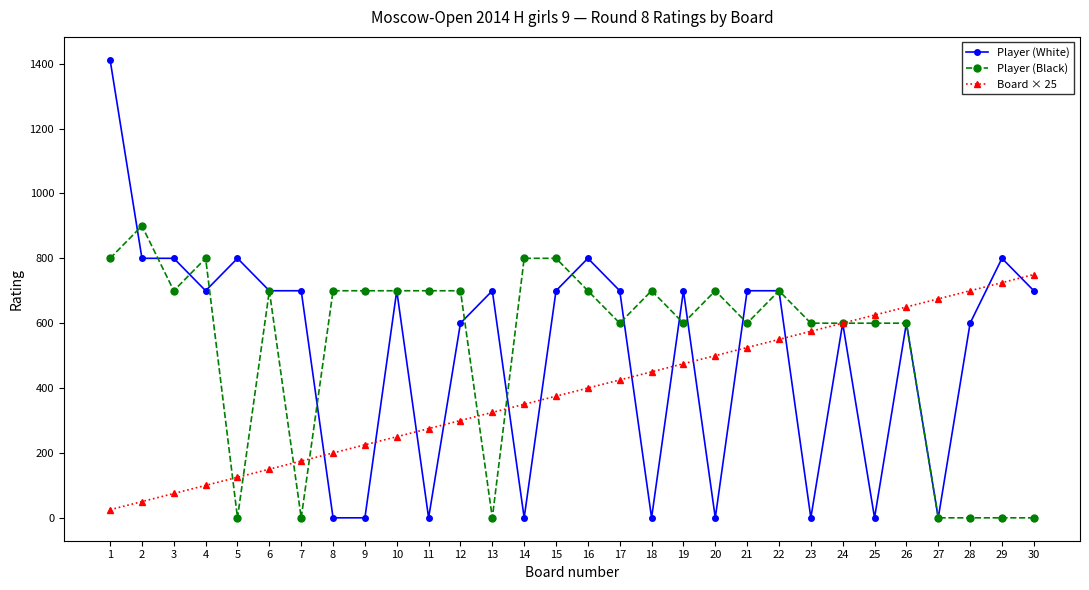

Reading left to right, extract all data points from this chart.

Player (White): 1=1412	2=800	3=800	4=700	5=800	6=700	7=700	8=0	9=0	10=700	11=0	12=600	13=700	14=0	15=700	16=800	17=700	18=0	19=700	20=0	21=700	22=700	23=0	24=600	25=0	26=600	27=0	28=600	29=800	30=700
Player (Black): 1=800	2=900	3=700	4=800	5=0	6=700	7=0	8=700	9=700	10=700	11=700	12=700	13=0	14=800	15=800	16=700	17=600	18=700	19=600	20=700	21=600	22=700	23=600	24=600	25=600	26=600	27=0	28=0	29=0	30=0
Board × 25: 1=25	2=50	3=75	4=100	5=125	6=150	7=175	8=200	9=225	10=250	11=275	12=300	13=325	14=350	15=375	16=400	17=425	18=450	19=475	20=500	21=525	22=550	23=575	24=600	25=625	26=650	27=675	28=700	29=725	30=750